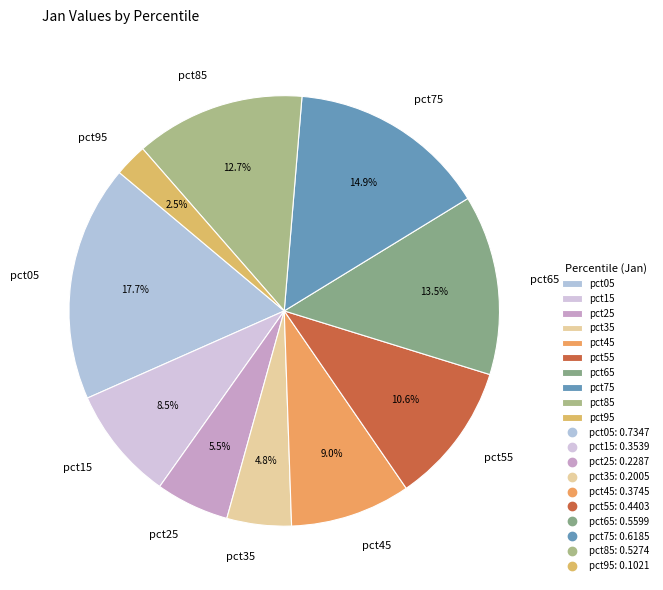

How many segments does this pie chart have?

10